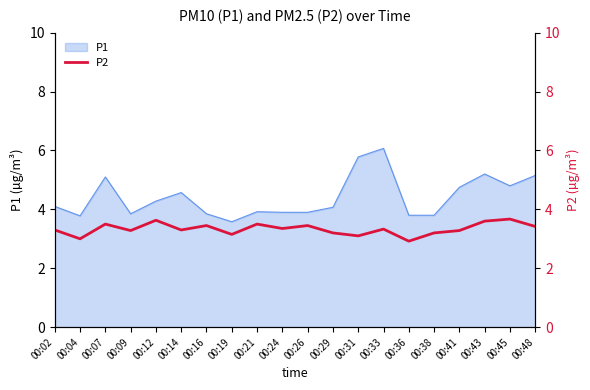

The chart shows a value of 3.6 at 00:43. True or false?

True